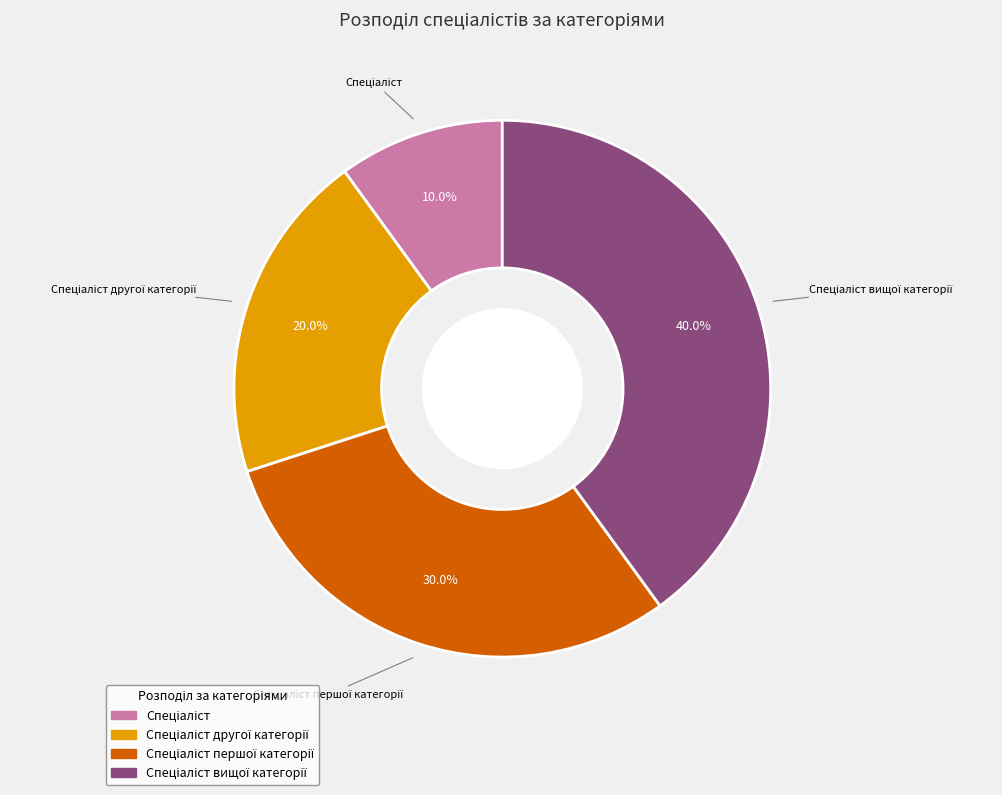

Is there any slice that represents more than half of the pie?

No